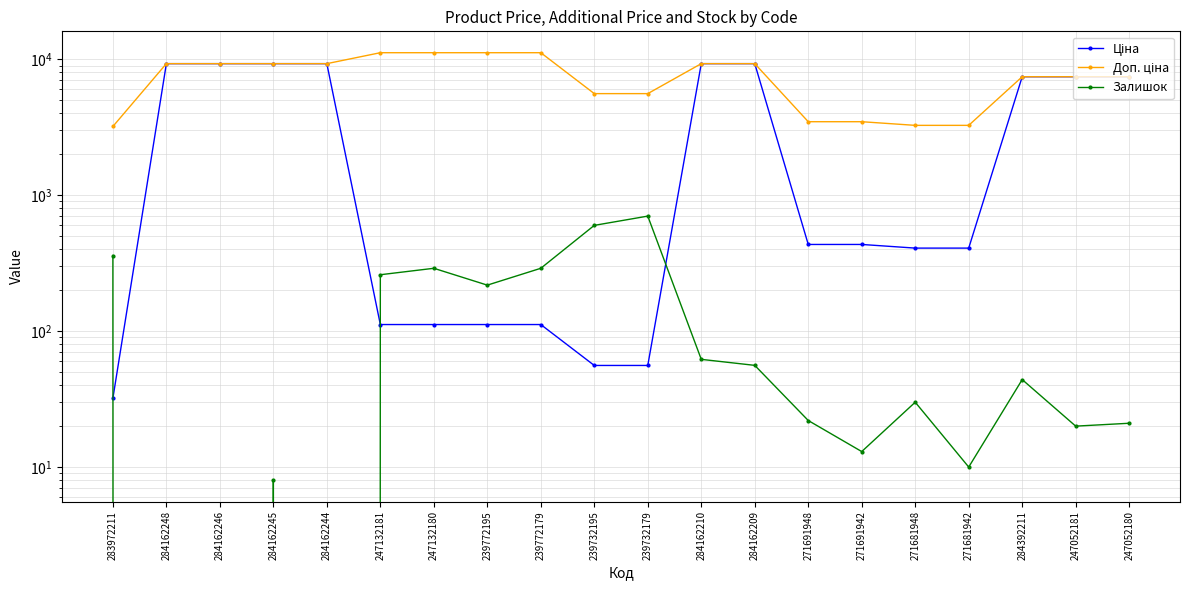

True or false: Ціна has more than 2 points higher than both neighbors.

False